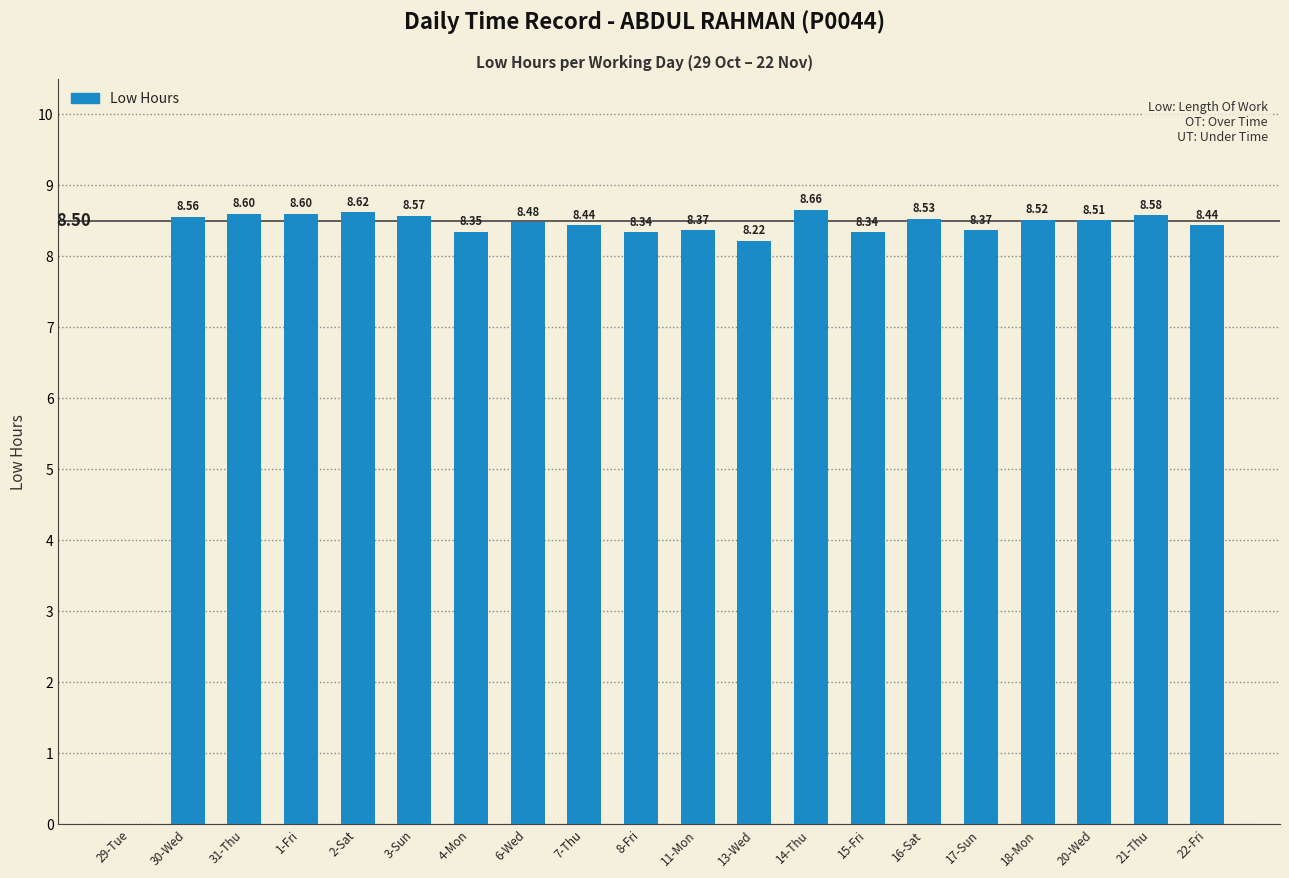

Which has a higher value, 8-Fri or 14-Thu?

14-Thu